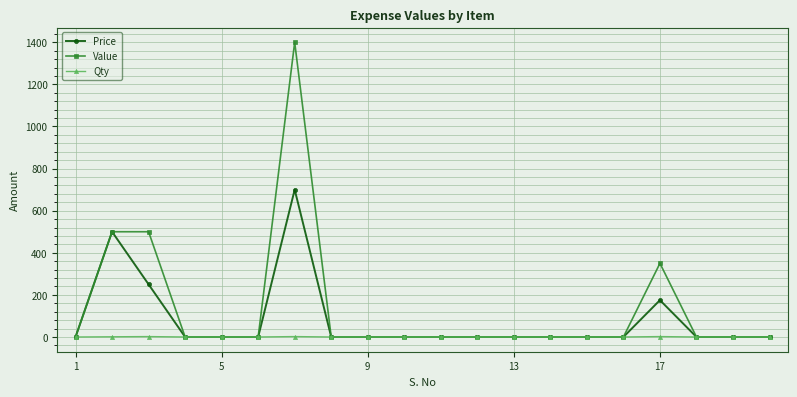

What is the highest value of the Price series?

700